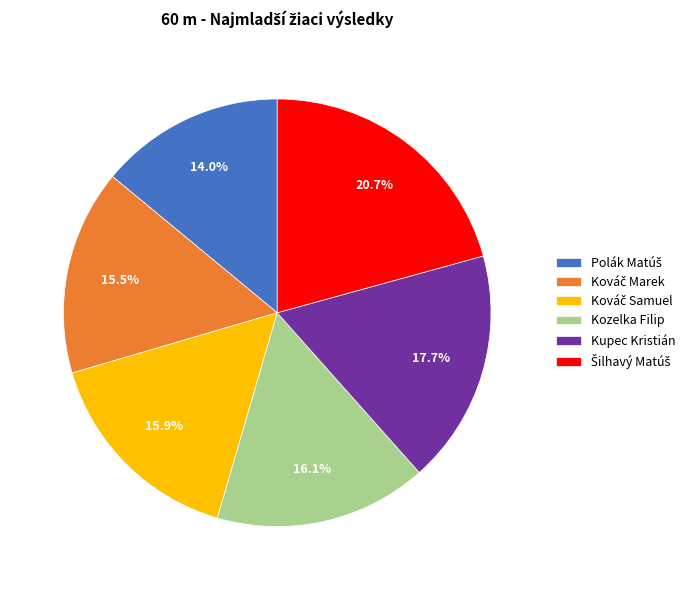

Is there a majority slice in this chart?

No